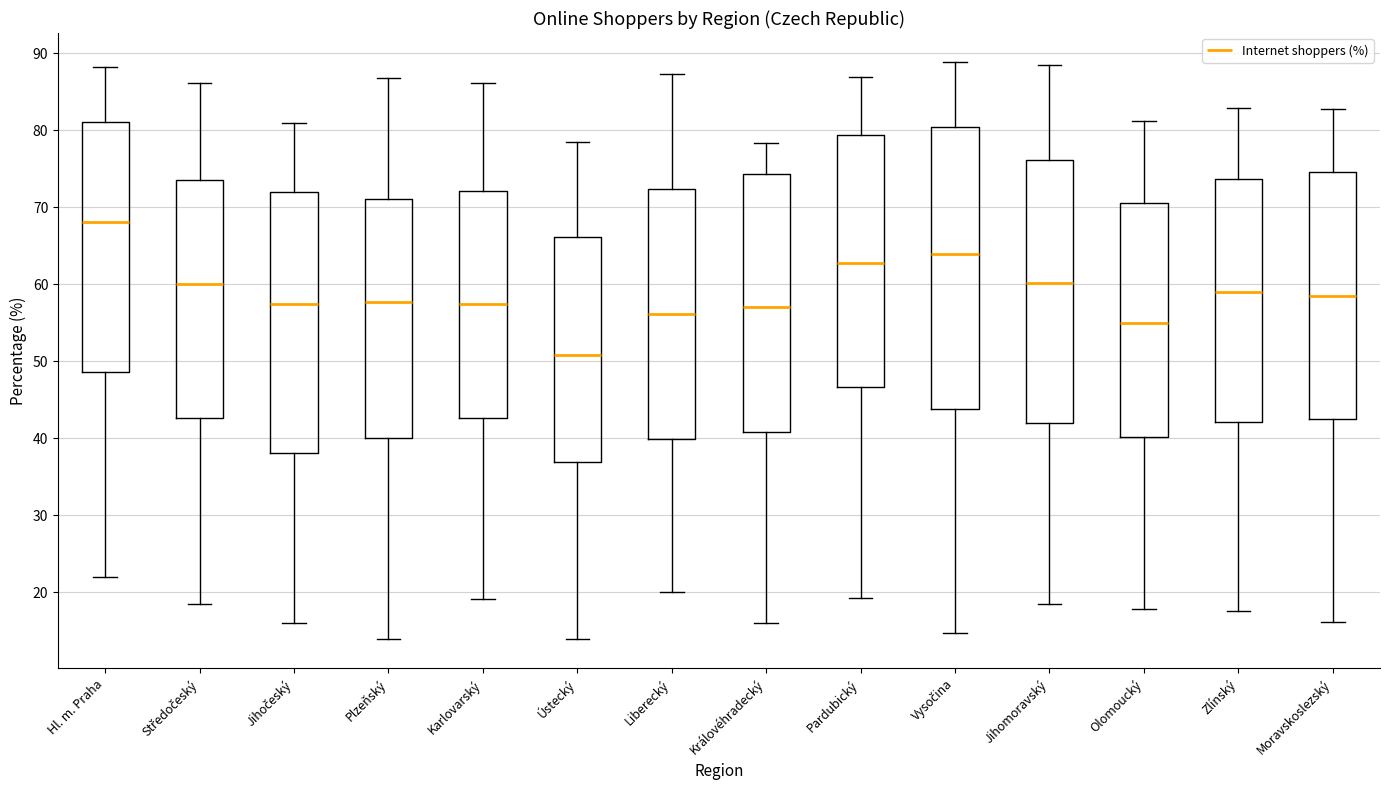

Which box has the highest median line?

Hl. m. Praha